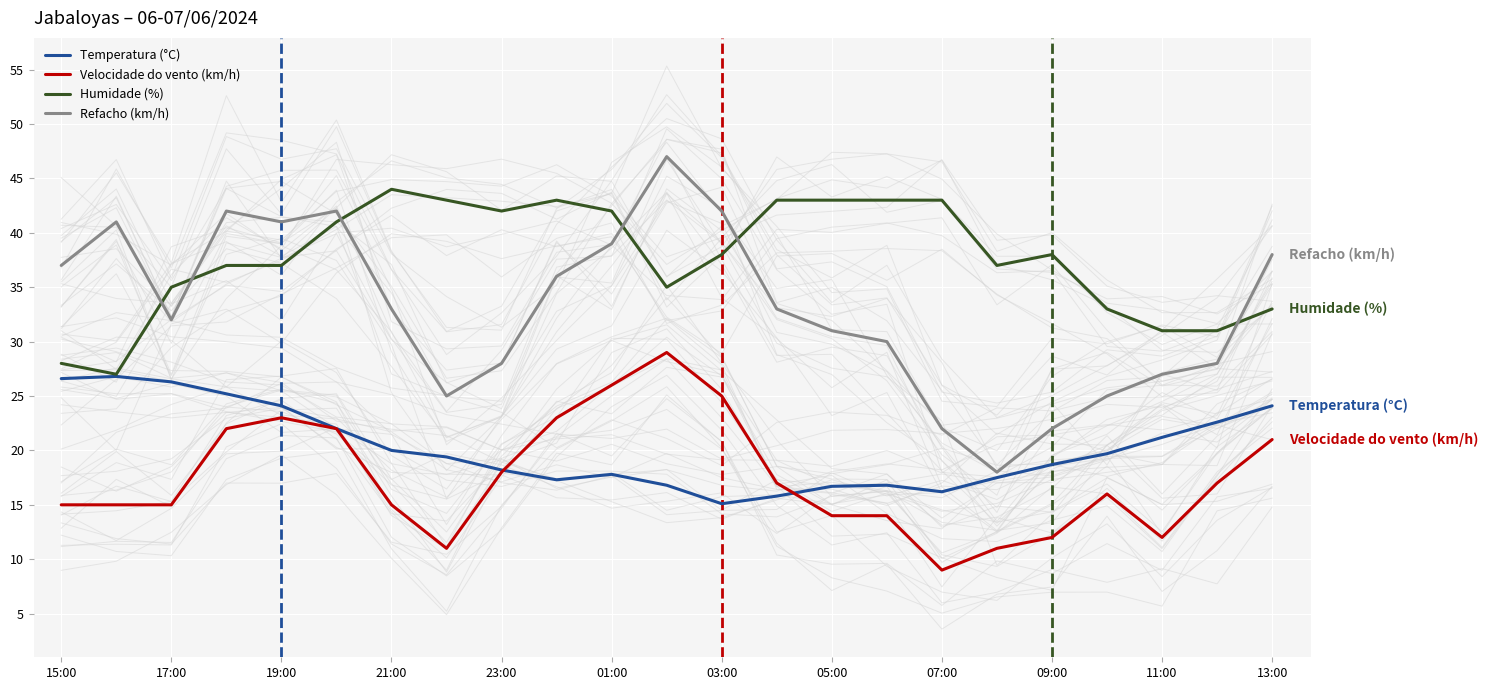

Rank the series by their maximum value, from lowest to highest.

Temperatura (°C), Velocidade do vento (km/h), Humidade (%), Refacho (km/h)